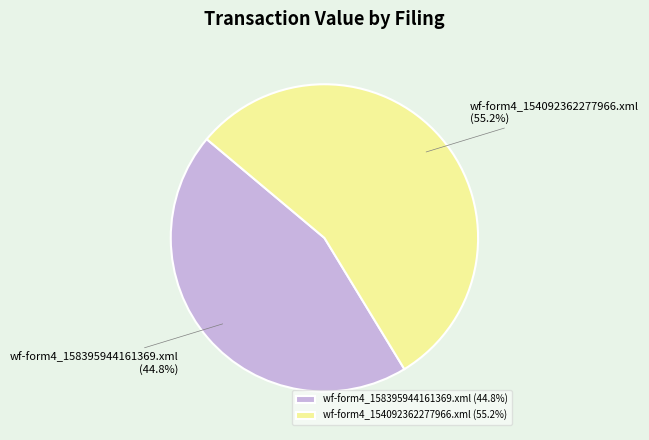

What percentage is the wf-form4_158395944161369.xml slice, to the nearest percent?

45%